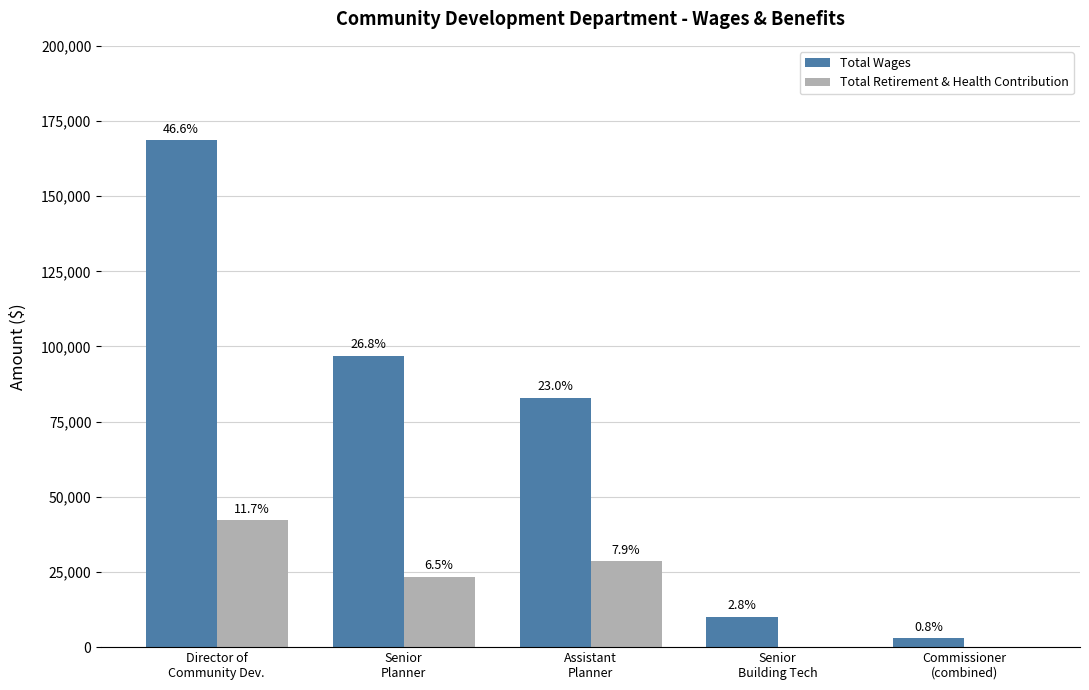

What are all the series names shown in the legend?

Total Wages, Total Retirement & Health Contribution